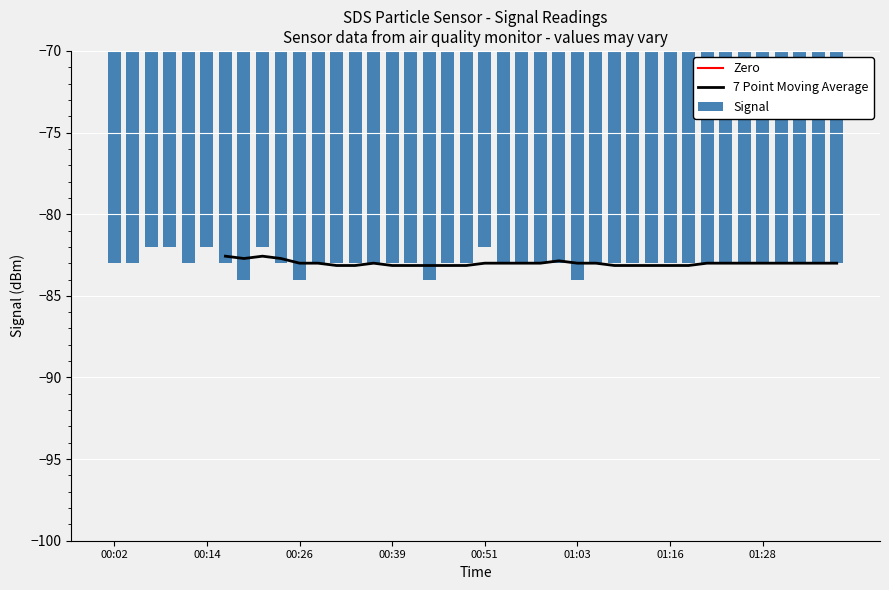

Reading left to right, what are all the values shown in this chart?

-83	-83	-82	-82	-83	-82	-83	-84	-82	-83	-84	-83	-83	-83	-83	-83	-83	-84	-83	-83	-82	-83	-83	-83	-83	-84	-83	-83	-83	-83	-83	-83	-83	-83	-83	-83	-83	-83	-83	-83